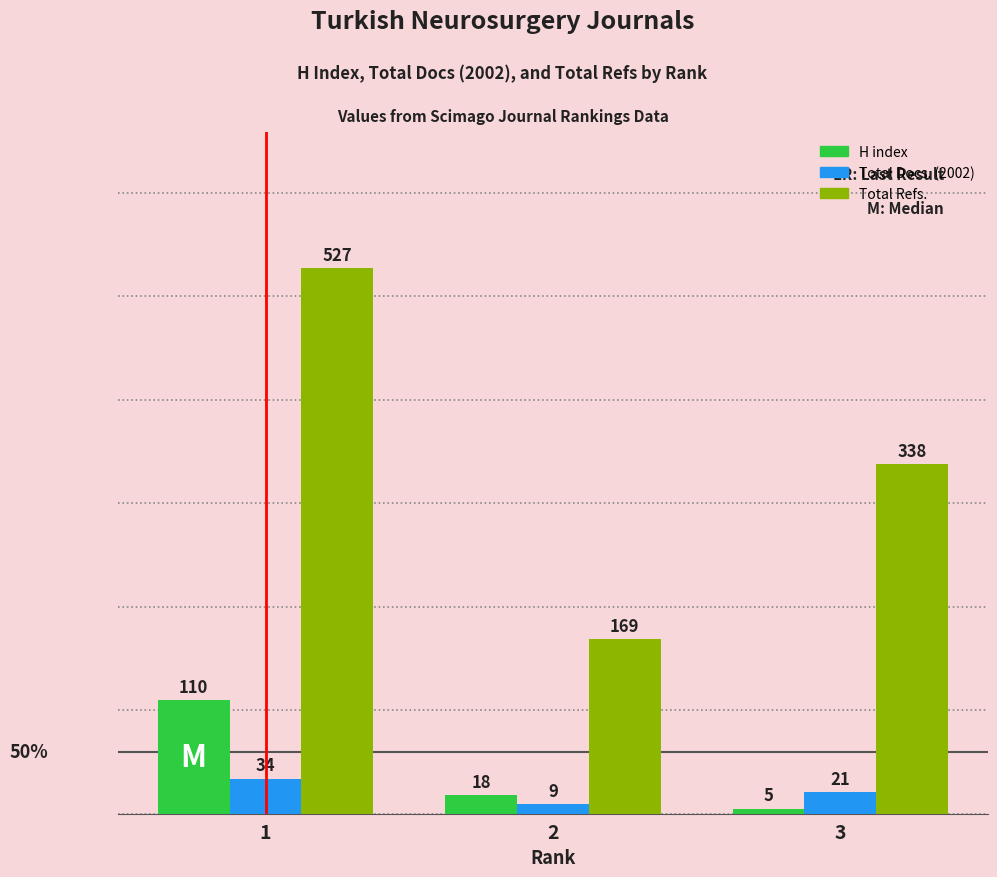

List the series in order of their peak value, lowest first.

Total Docs. (2002), H index, Total Refs.